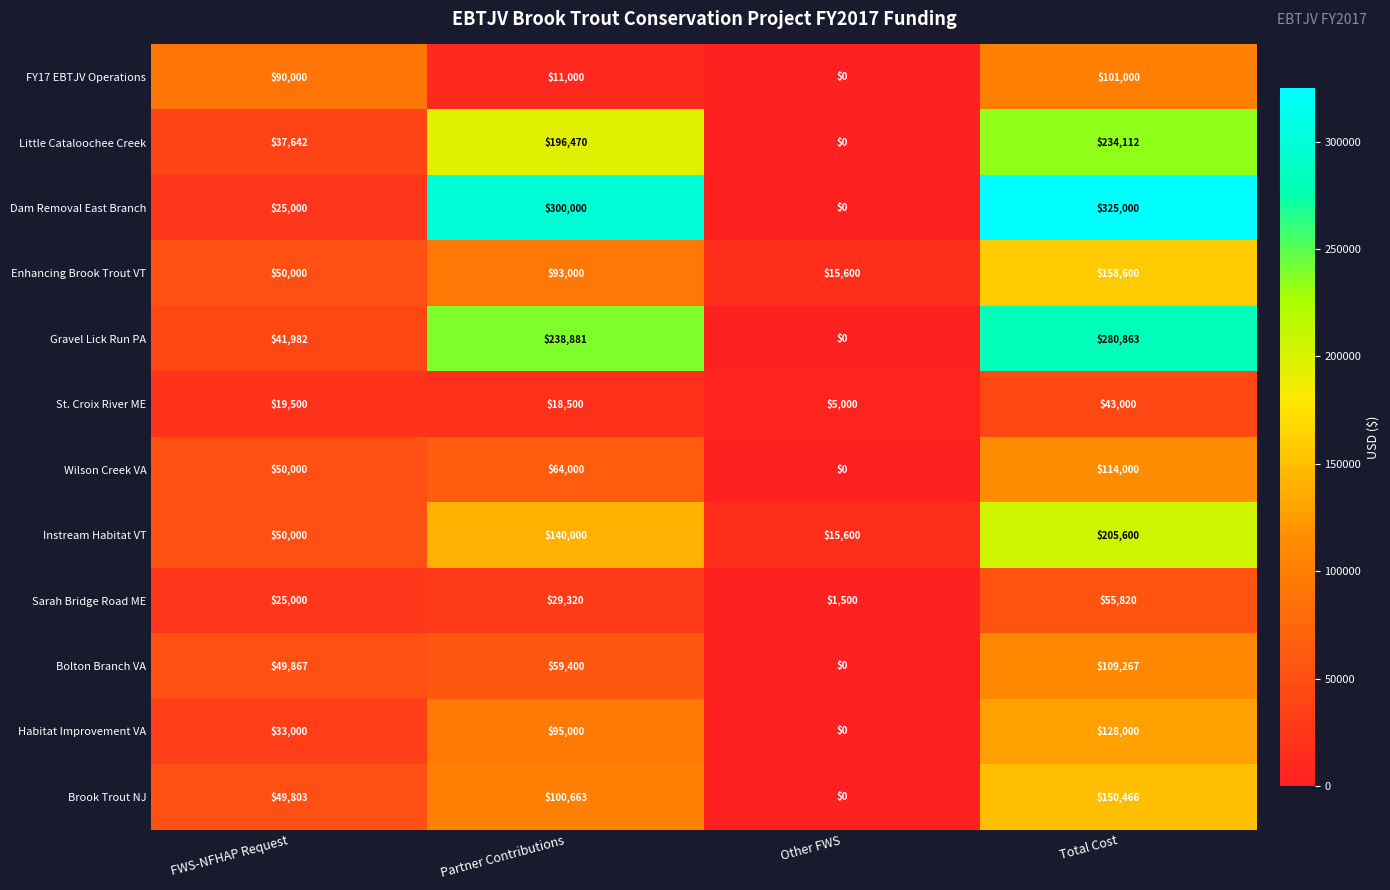

How many data points does each series have?

4